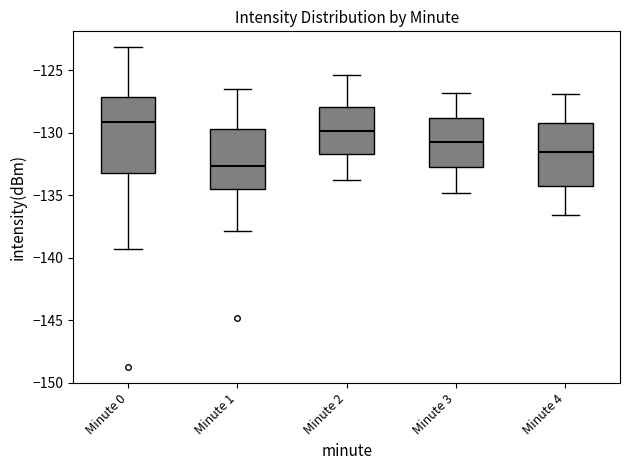

Reading left to right, read every box against the y-axis: the position of its median line, the range the box covers, and the ends of its whiskers. The values are not printed on the chart, so give them approximately, as read against the axis.

Minute 0: median -129.0, box -133.0 to -127.0, whiskers -139.5 to -123.0
Minute 1: median -132.5, box -134.5 to -129.5, whiskers -138.0 to -126.5
Minute 2: median -130.0, box -131.5 to -128.0, whiskers -134.0 to -125.5
Minute 3: median -130.5, box -133.0 to -129.0, whiskers -135.0 to -127.0
Minute 4: median -131.5, box -134.0 to -129.0, whiskers -136.5 to -127.0